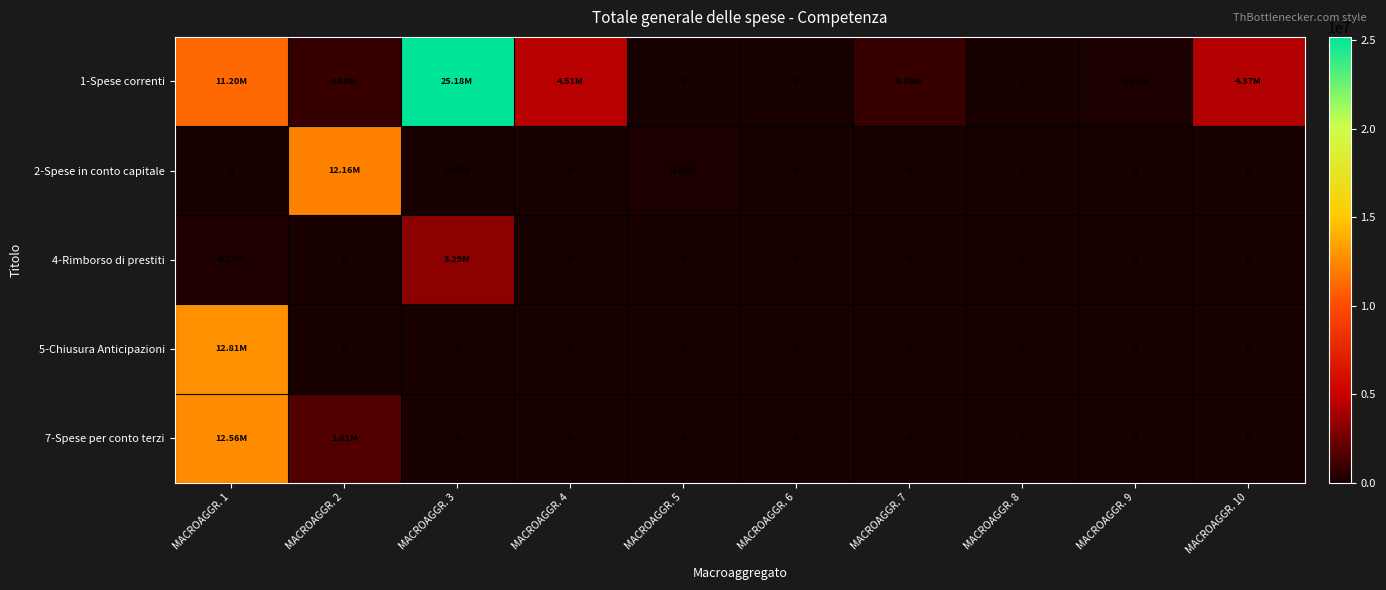

Which series changed the most between MACROAGGR. 3 and MACROAGGR. 8?

1-Spese correnti